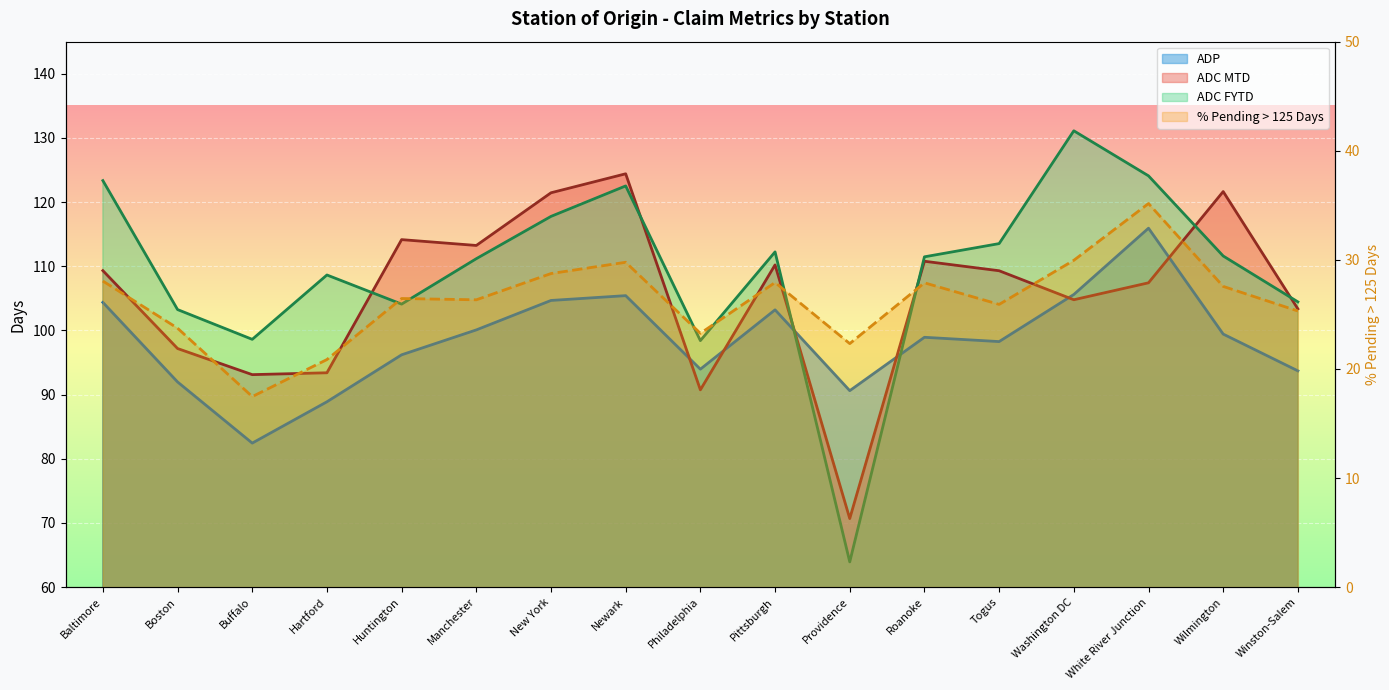

Reading left to right, transcribe all the data shown in this chart.

% Pending > 125 Days: Baltimore=28.1	Boston=23.7	Buffalo=17.5	Hartford=20.9	Huntington=26.5	Manchester=26.3	New York=28.7	Newark=29.8	Philadelphia=23.3	Pittsburgh=27.9	Providence=22.3	Roanoke=27.9	Togus=25.9	Washington DC=30.0	White River Junction=35.2	Wilmington=27.6	Winston-Salem=25.3
ADP: Baltimore=104.4	Boston=92.0	Buffalo=82.4	Hartford=88.9	Huntington=96.2	Manchester=100.1	New York=104.7	Newark=105.4	Philadelphia=94.0	Pittsburgh=103.2	Providence=90.6	Roanoke=98.9	Togus=98.3	Washington DC=105.6	White River Junction=115.9	Wilmington=99.4	Winston-Salem=93.7
ADC MTD: Baltimore=109.3	Boston=97.2	Buffalo=93.1	Hartford=93.4	Huntington=114.2	Manchester=113.2	New York=121.5	Newark=124.4	Philadelphia=90.7	Pittsburgh=110.2	Providence=70.7	Roanoke=110.8	Togus=109.3	Washington DC=104.8	White River Junction=107.4	Wilmington=121.6	Winston-Salem=103.4
ADC FYTD: Baltimore=123.3	Boston=103.2	Buffalo=98.6	Hartford=108.6	Huntington=104.1	Manchester=111.2	New York=117.8	Newark=122.5	Philadelphia=98.4	Pittsburgh=112.2	Providence=63.9	Roanoke=111.5	Togus=113.5	Washington DC=131.1	White River Junction=124.1	Wilmington=111.6	Winston-Salem=104.5